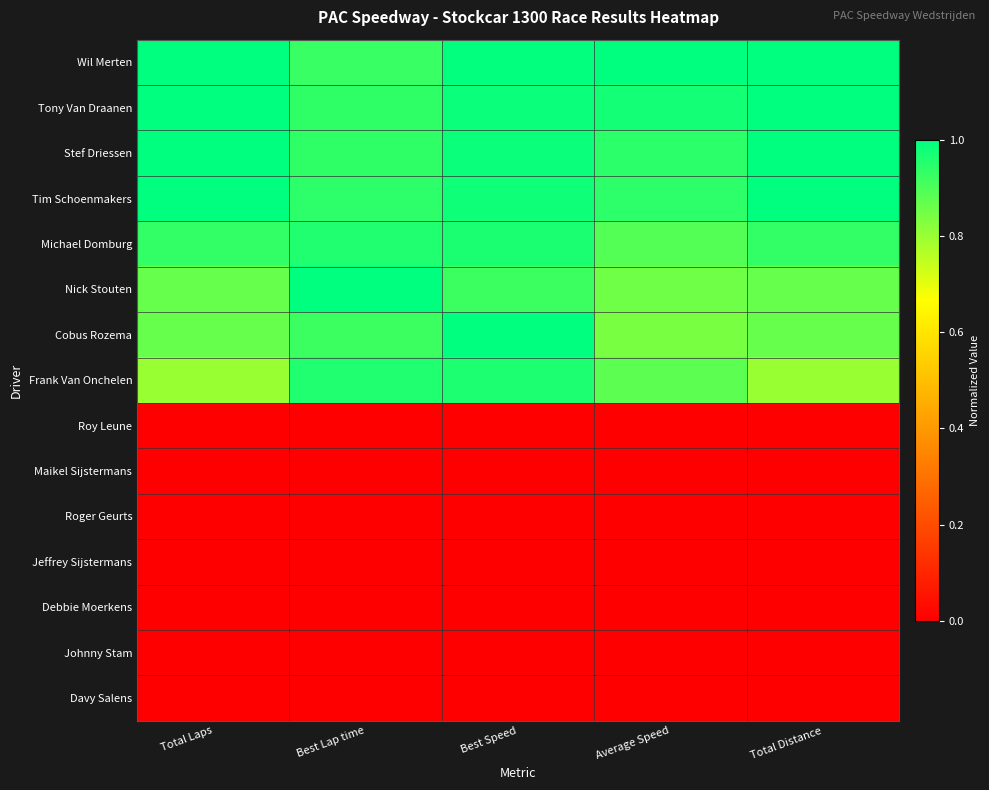

Reading left to right, what are all the values shown in this chart?

Wil Merten: Total Laps=1.0	Best Lap time=0.9	Best Speed=1.0	Average Speed=1.0	Total Distance=1.0
Tony Van Draanen: Total Laps=1.0	Best Lap time=0.9	Best Speed=1.0	Average Speed=1.0	Total Distance=1.0
Stef Driessen: Total Laps=1.0	Best Lap time=0.9	Best Speed=1.0	Average Speed=0.9	Total Distance=1.0
Tim Schoenmakers: Total Laps=1.0	Best Lap time=0.9	Best Speed=1.0	Average Speed=0.9	Total Distance=1.0
Michael Domburg: Total Laps=0.9	Best Lap time=1.0	Best Speed=1.0	Average Speed=0.9	Total Distance=0.9
Nick Stouten: Total Laps=0.9	Best Lap time=1.0	Best Speed=0.9	Average Speed=0.9	Total Distance=0.9
Cobus Rozema: Total Laps=0.9	Best Lap time=0.9	Best Speed=1.0	Average Speed=0.8	Total Distance=0.9
Frank Van Onchelen: Total Laps=0.8	Best Lap time=1.0	Best Speed=1.0	Average Speed=0.9	Total Distance=0.8
Roy Leune: Total Laps=0.0	Best Lap time=0.0	Best Speed=0.0	Average Speed=0.0	Total Distance=0.0
Maikel Sijstermans: Total Laps=0.0	Best Lap time=0.0	Best Speed=0.0	Average Speed=0.0	Total Distance=0.0
Roger Geurts: Total Laps=0.0	Best Lap time=0.0	Best Speed=0.0	Average Speed=0.0	Total Distance=0.0
Jeffrey Sijstermans: Total Laps=0.0	Best Lap time=0.0	Best Speed=0.0	Average Speed=0.0	Total Distance=0.0
Debbie Moerkens: Total Laps=0.0	Best Lap time=0.0	Best Speed=0.0	Average Speed=0.0	Total Distance=0.0
Johnny Stam: Total Laps=0.0	Best Lap time=0.0	Best Speed=0.0	Average Speed=0.0	Total Distance=0.0
Davy Salens: Total Laps=0.0	Best Lap time=0.0	Best Speed=0.0	Average Speed=0.0	Total Distance=0.0